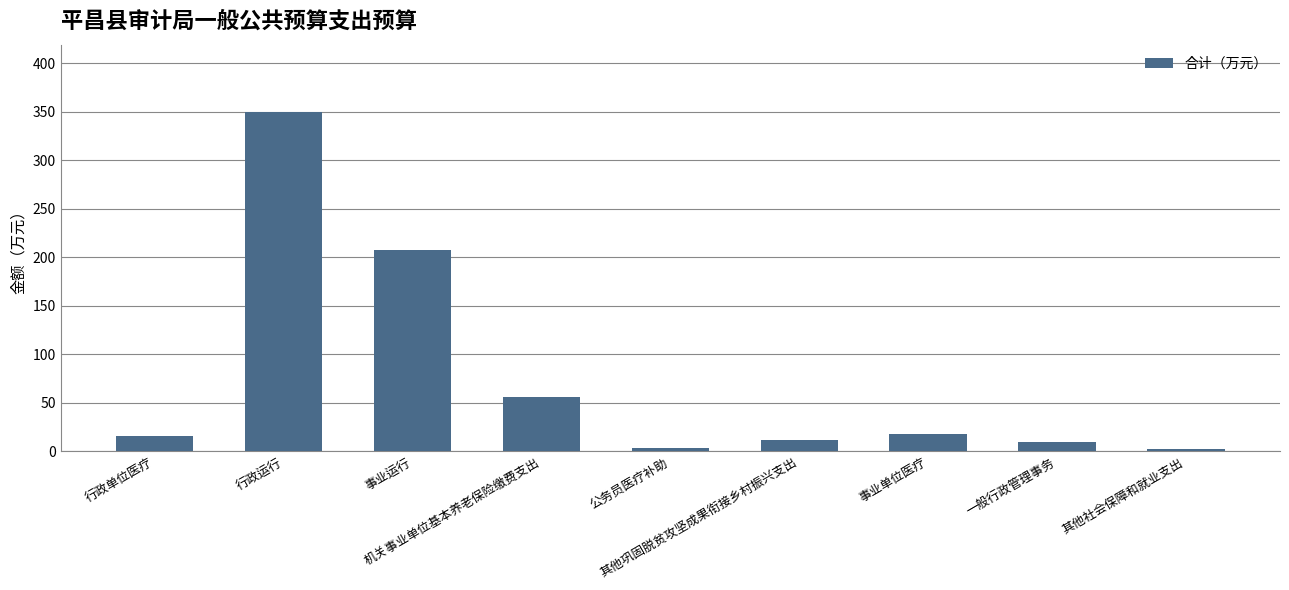

What is the average value?

74.8